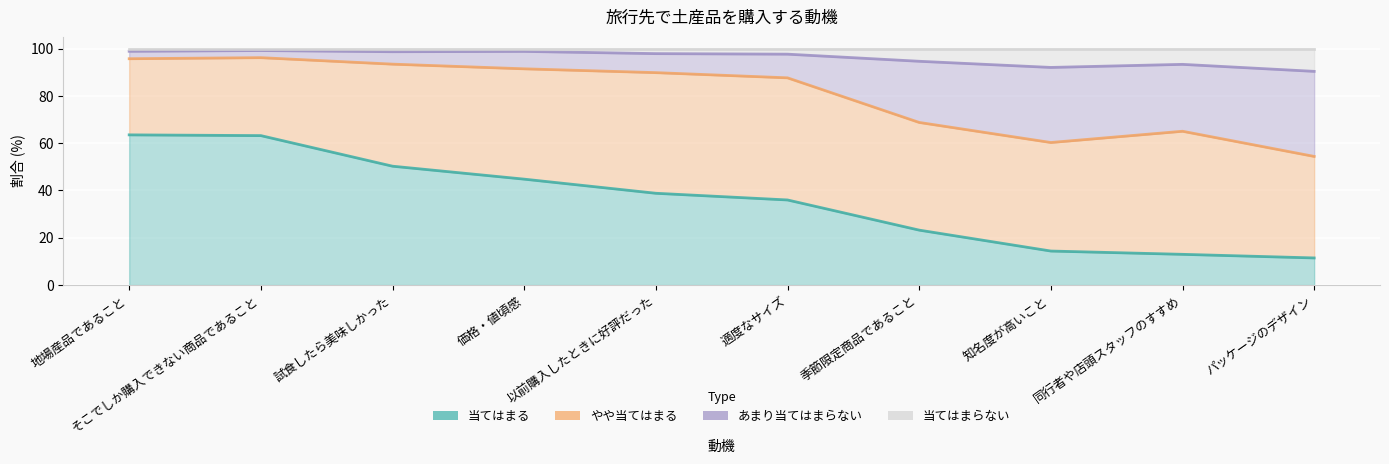

How many interior local peaks does the 当てはまらない series have?

3